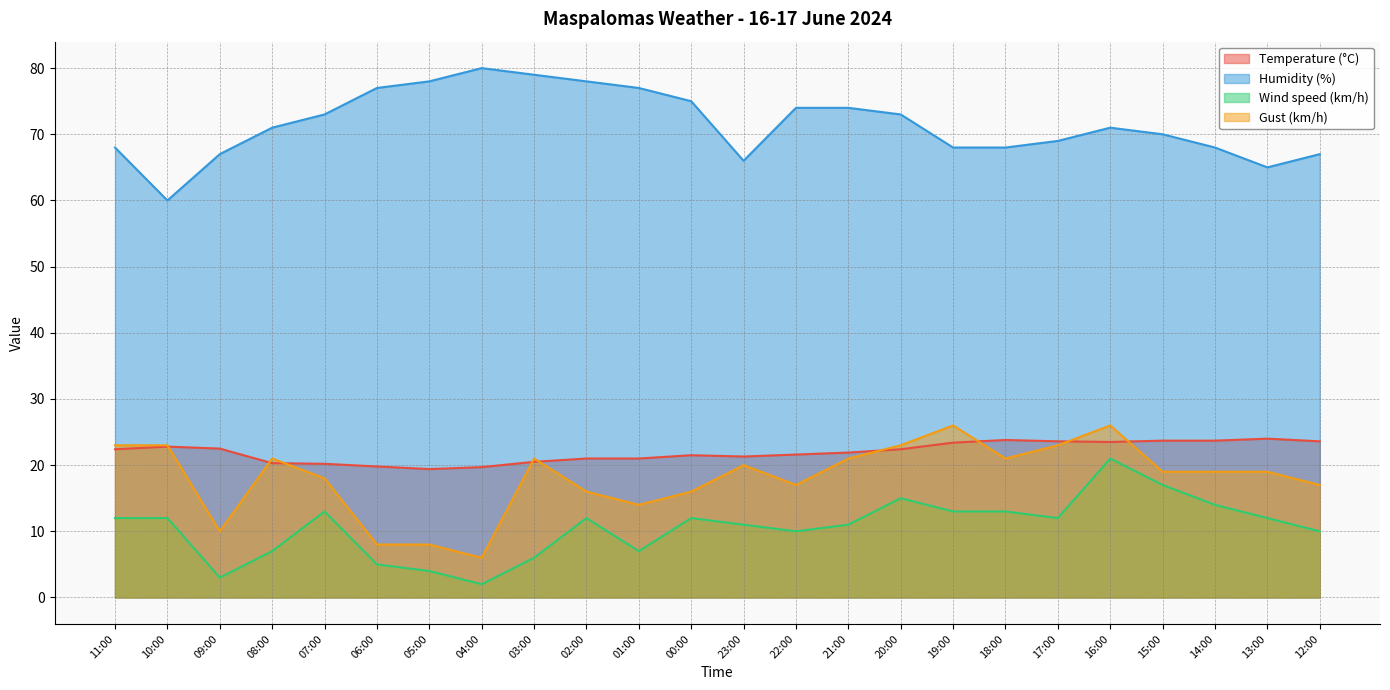

What is the difference between the maximum and minimum values in the Humidity (%) series?

20.0